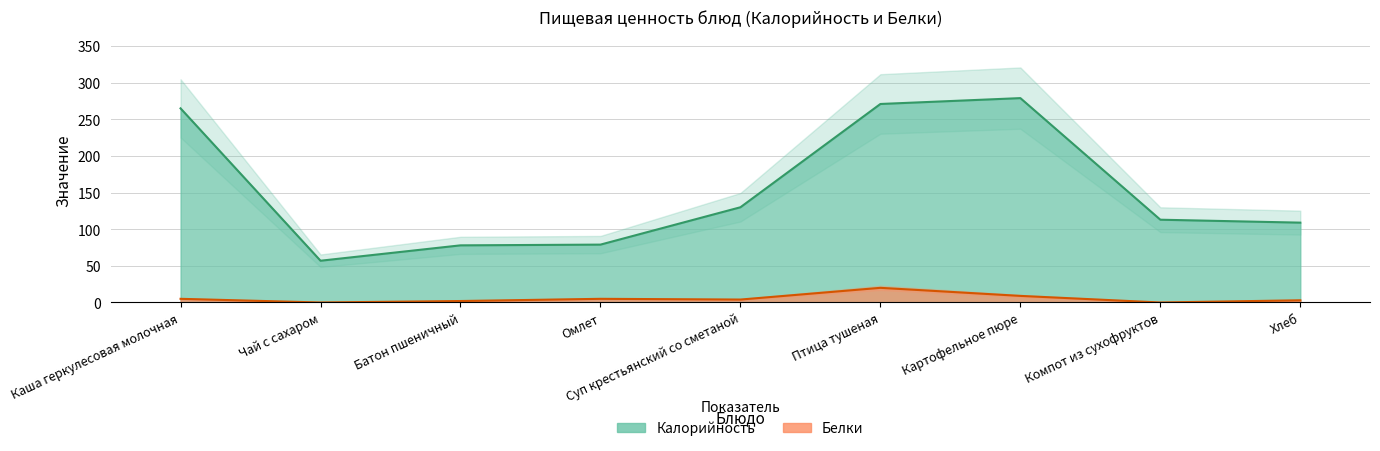

True or false: Белки and Калорийность cross at least once.

False